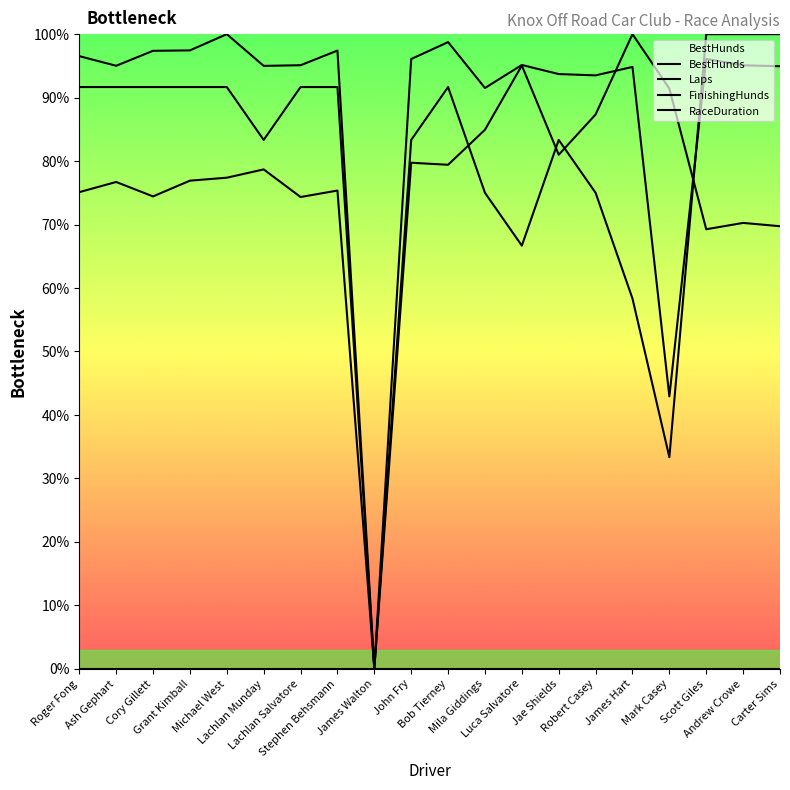

What are all the series names shown in the legend?

BestHunds, Laps, FinishingHunds, RaceDuration